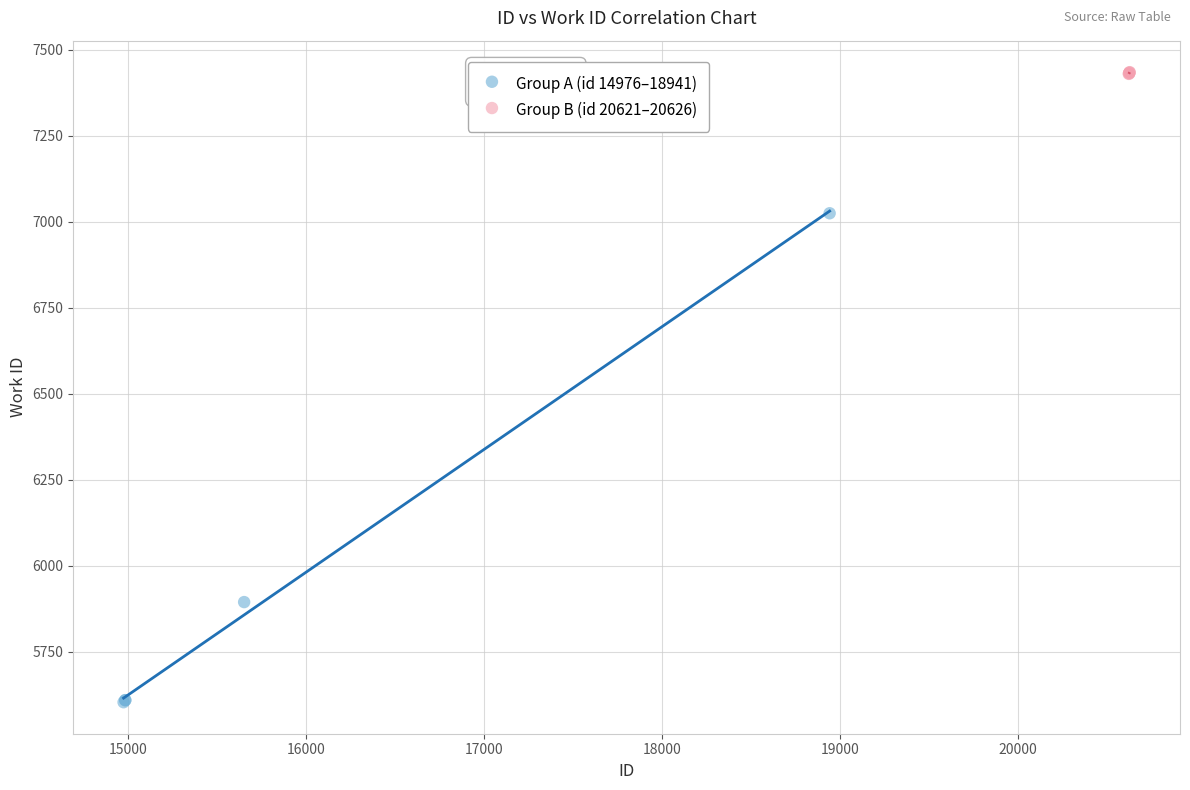

Which series has the widest spread of Y values?

Group A (id 14976–18941)